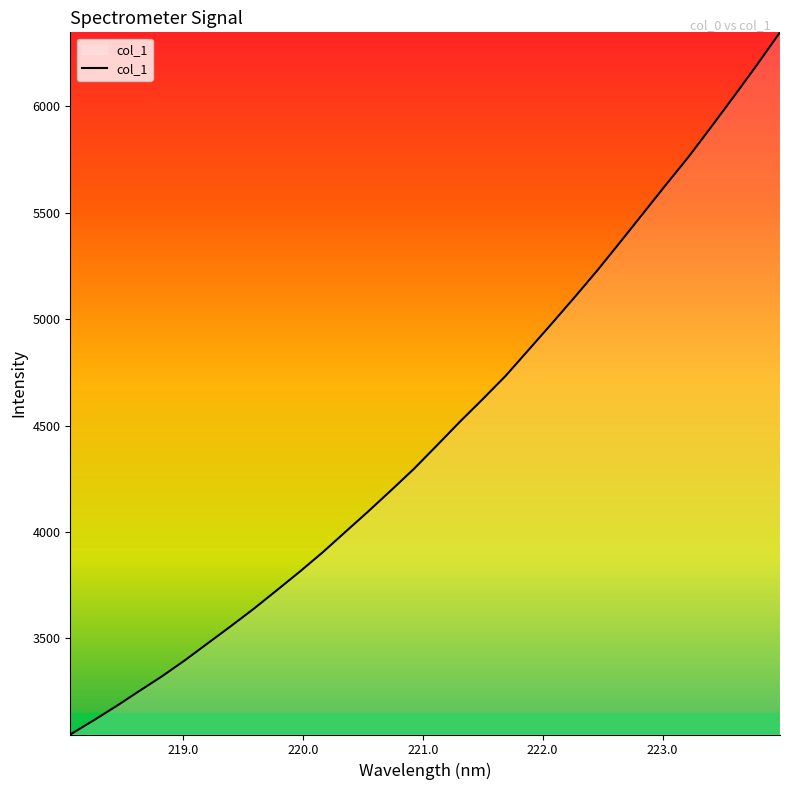

What is the greatest value displayed?

6347.1